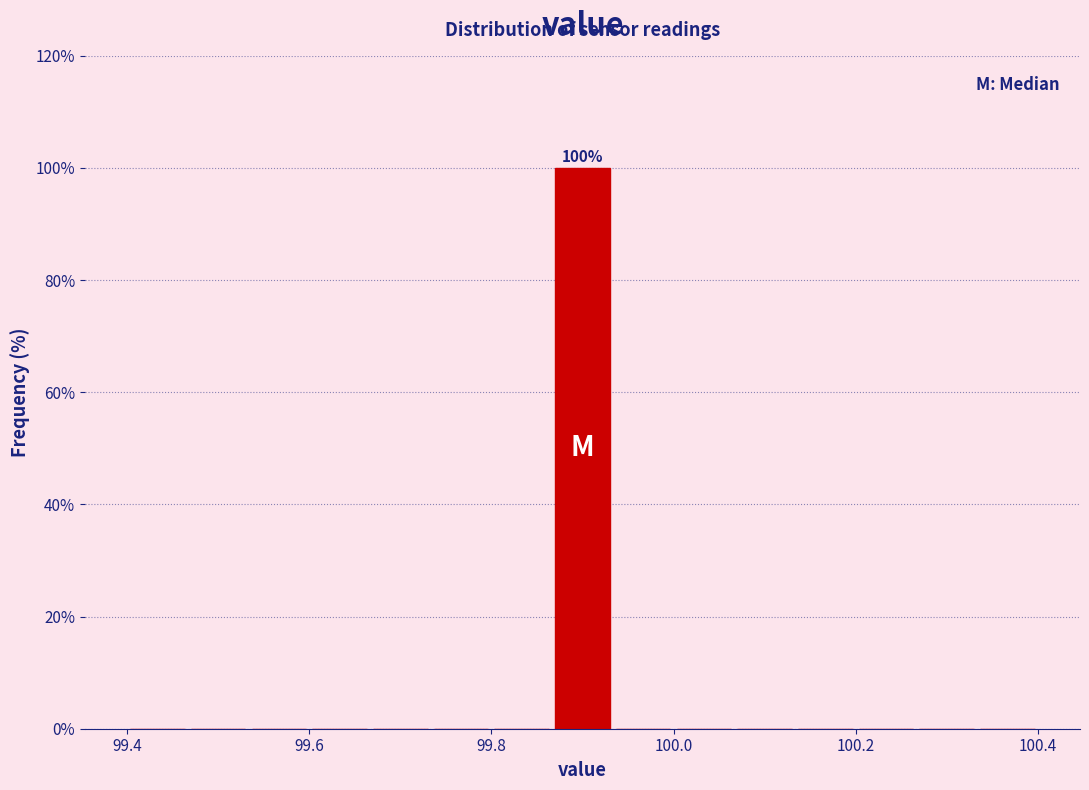

Around what value on the x-axis is the tallest bar? Give the approximate position of its centre, as read against the axis.

99.90